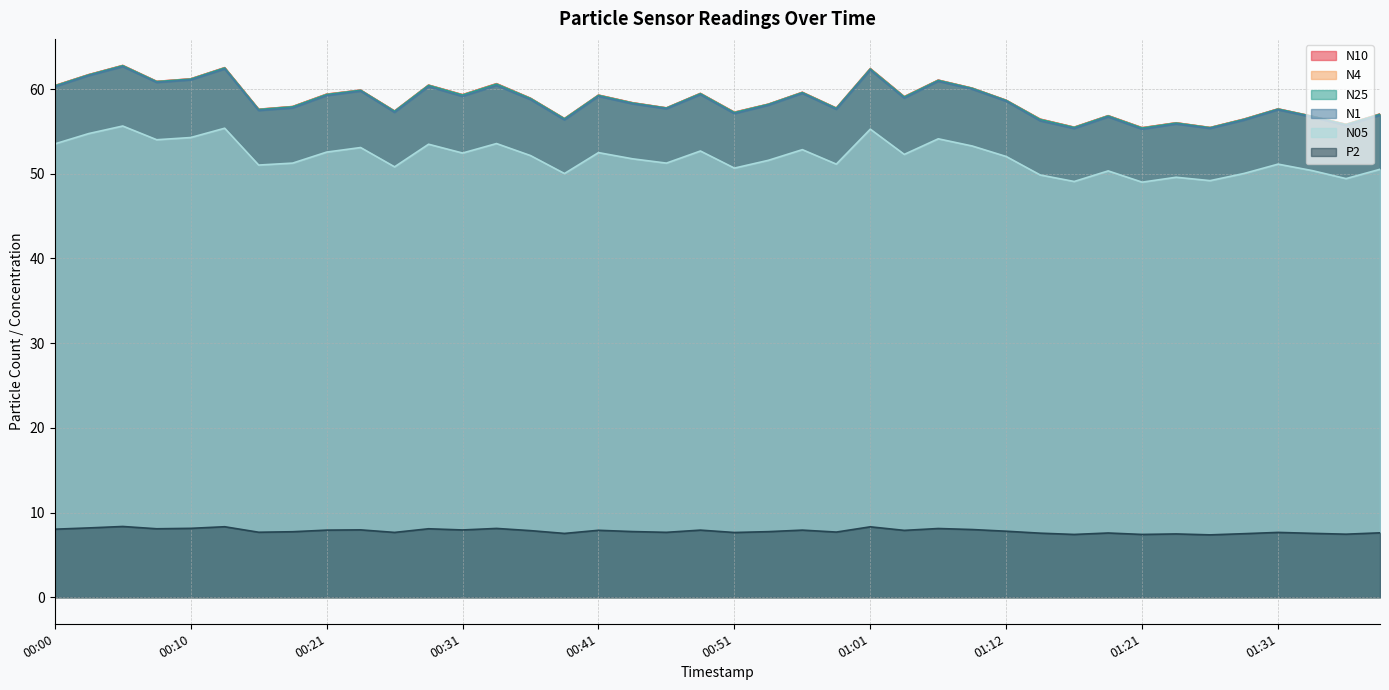

At which category does the chart reach its peak across all series?

00:05